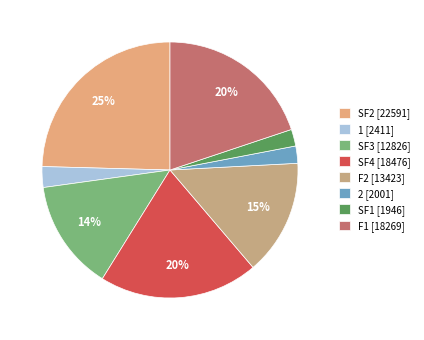

How many slices are in this pie chart?

8